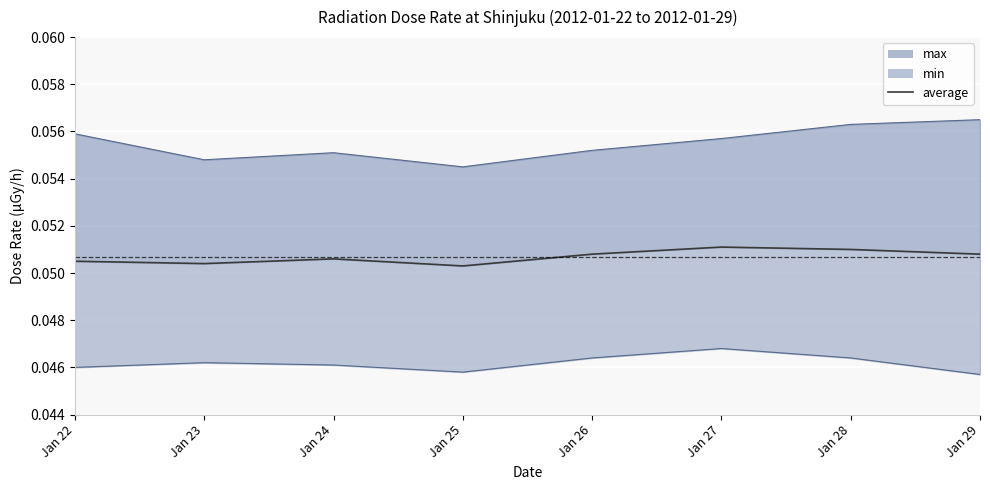

What is the maximum value shown in the chart?

0.1